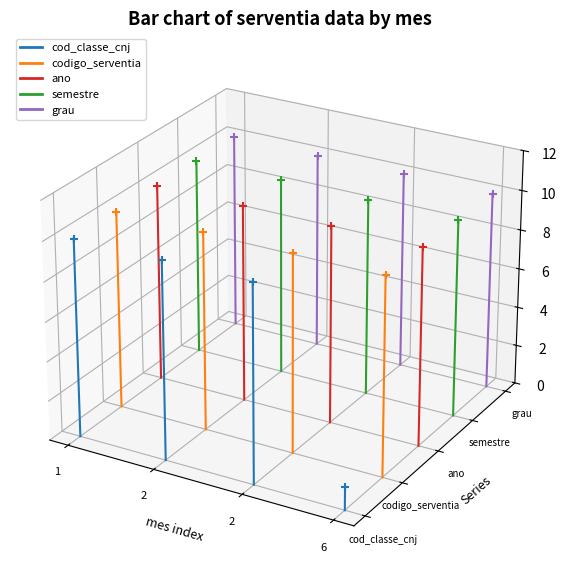

Which series reaches the minimum Y coordinate?

cod_classe_cnj